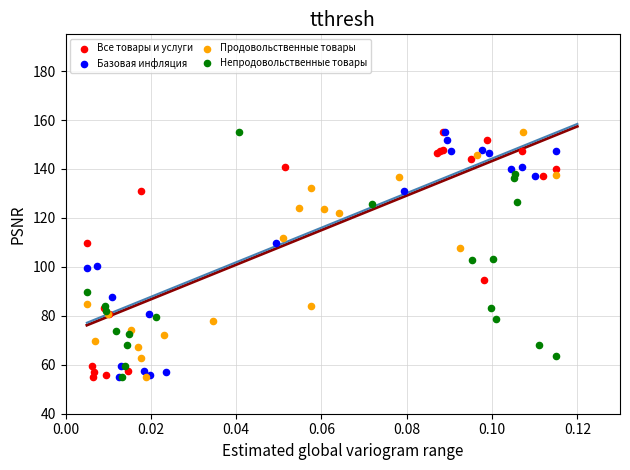

What are all the series names shown in the legend?

Все товары и услуги, Базовая инфляция, Продовольственные товары, Непродовольственные товары